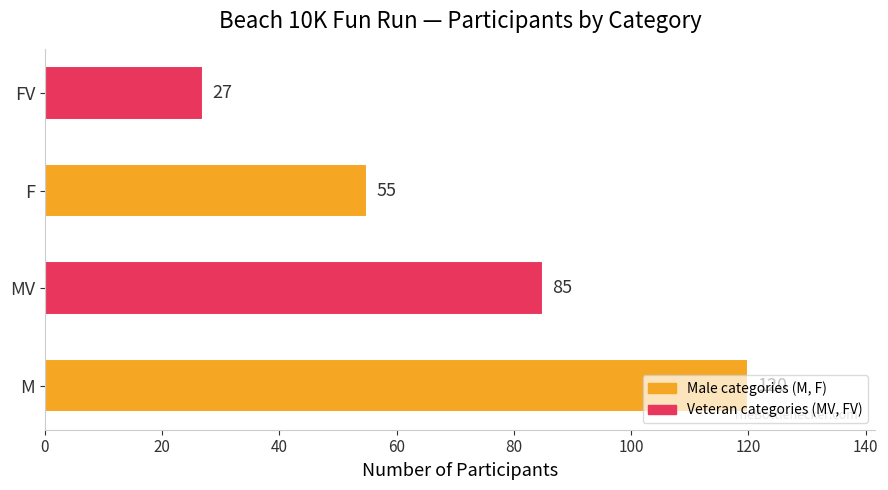

What is the difference between the values at FV and F?

28